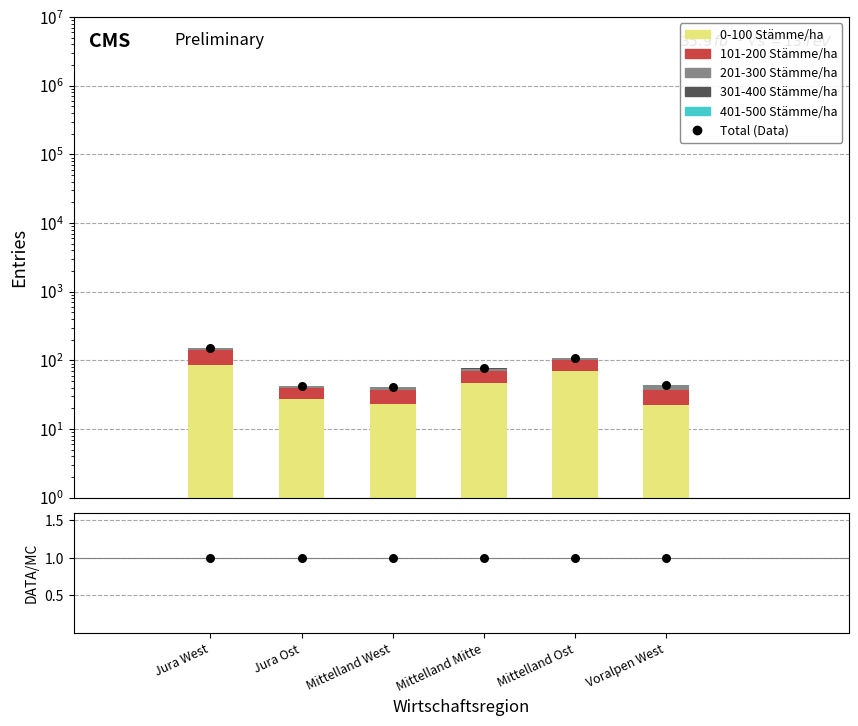

Is the value of 301-400 Stämme/ha at Mittelland Mitte greater than the value of 201-300 Stämme/ha at Jura West?

No